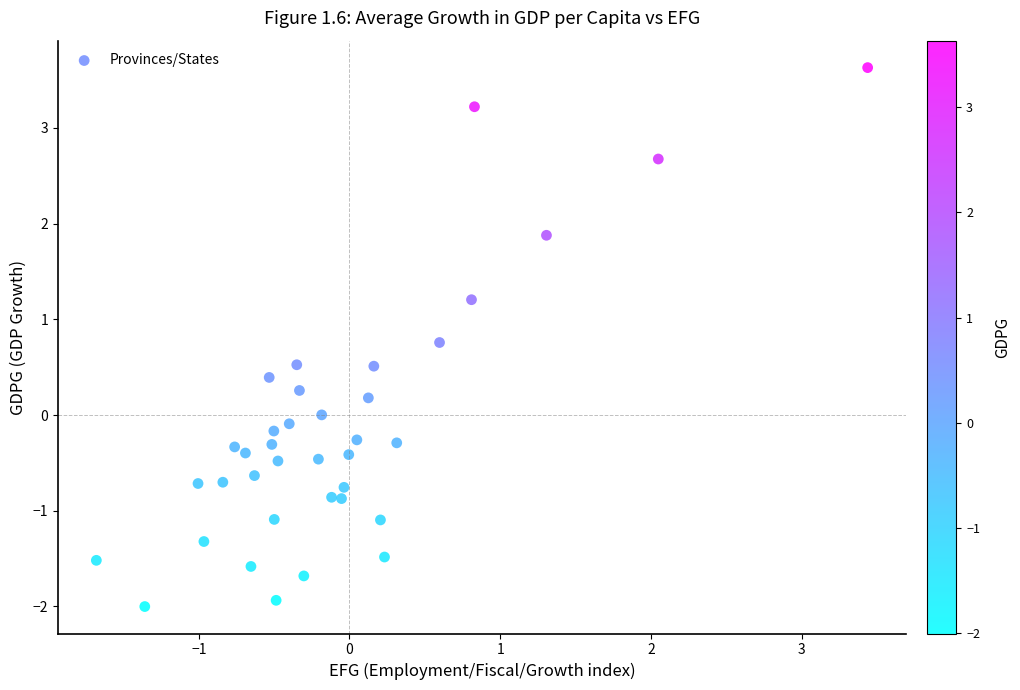

What is the range of X values (max minus min)?

5.1